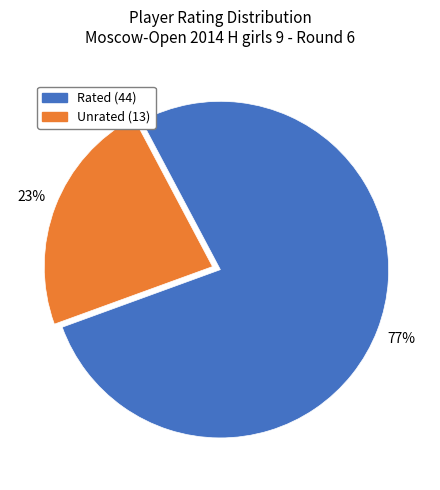

How many segments does this pie chart have?

2